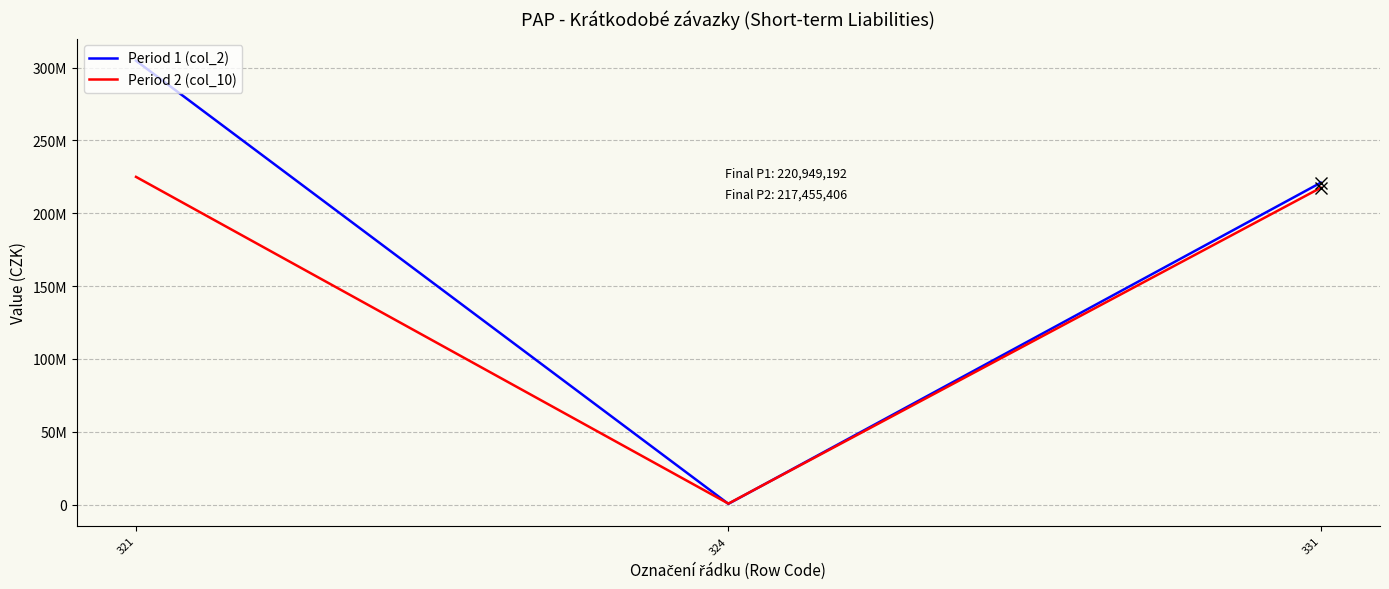

What are all the series names shown in the legend?

Period 1 (col_2), Period 2 (col_10)